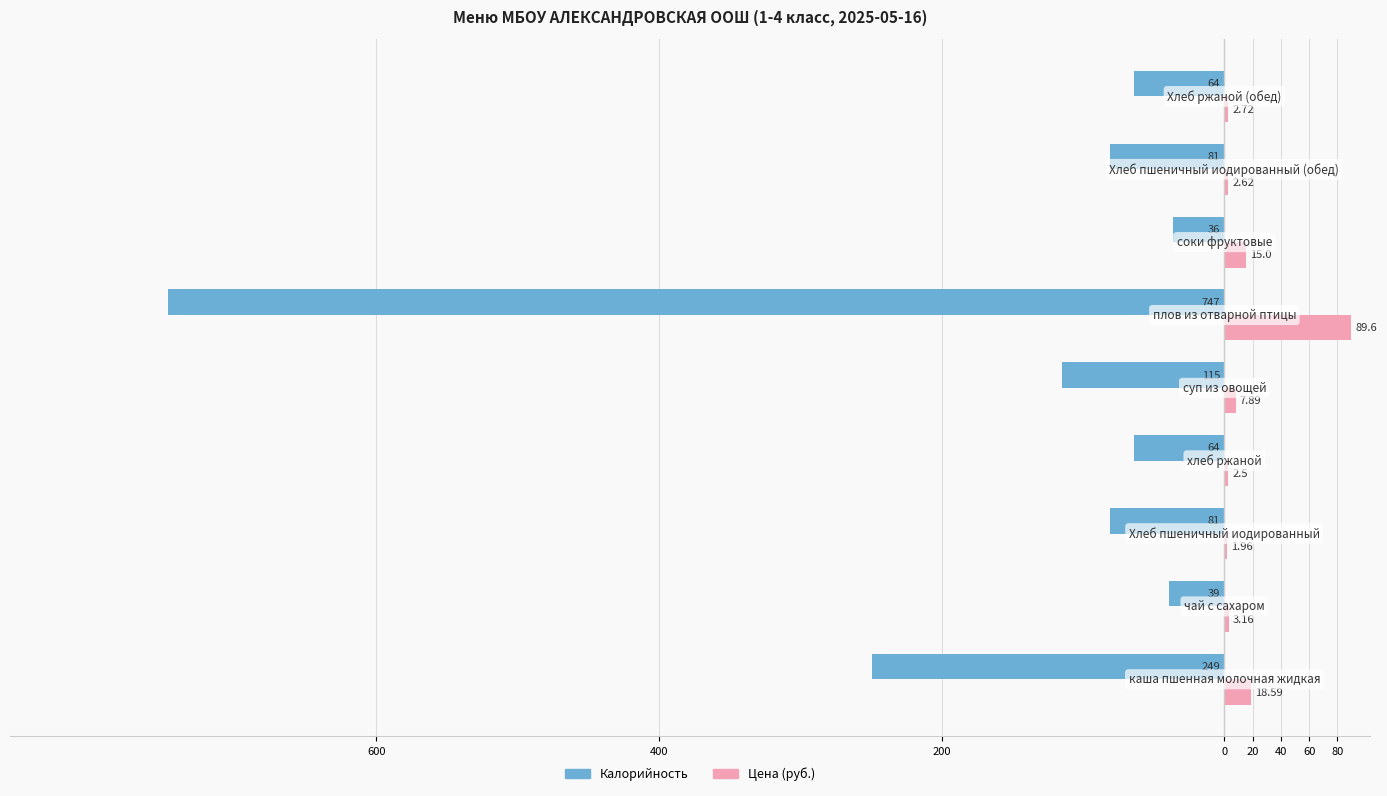

What are all the series names shown in the legend?

Калорийность, Цена (руб.)